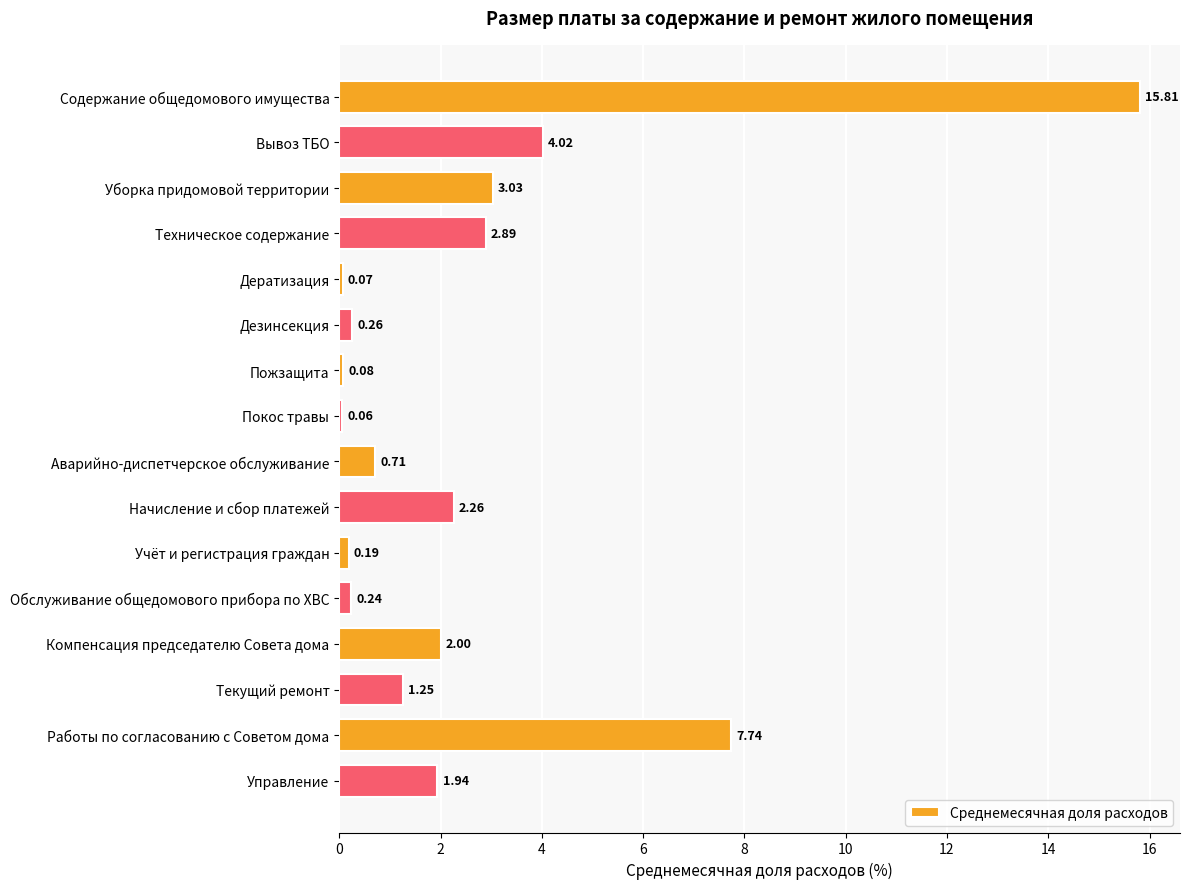

List the labels in order of value, largest first.

Содержание общедомового имущества, Работы по согласованию с Советом дома, Вывоз ТБО, Уборка придомовой территории, Техническое содержание, Начисление и сбор платежей, Компенсация председателю Совета дома, Управление, Текущий ремонт, Аварийно-диспетчерское обслуживание, Дезинсекция, Обслуживание общедомового прибора по ХВС, Учёт и регистрация граждан, Пожзащита, Дератизация, Покос травы